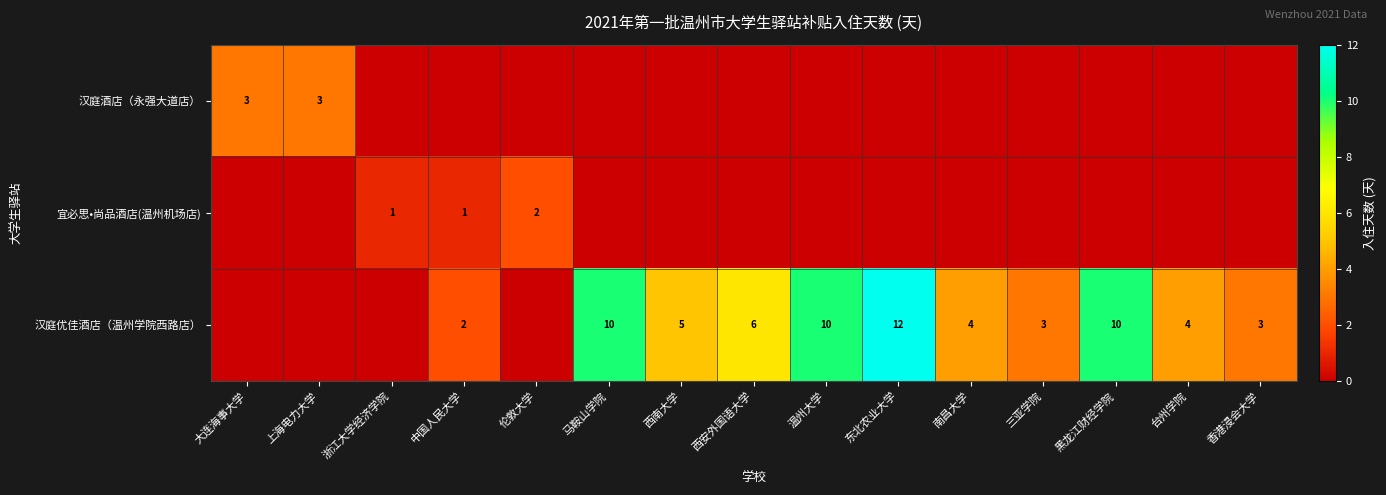

Is it true that 宜必思•尚品酒店(温州机场店) equals 1 at 浙江大学经济学院?

True